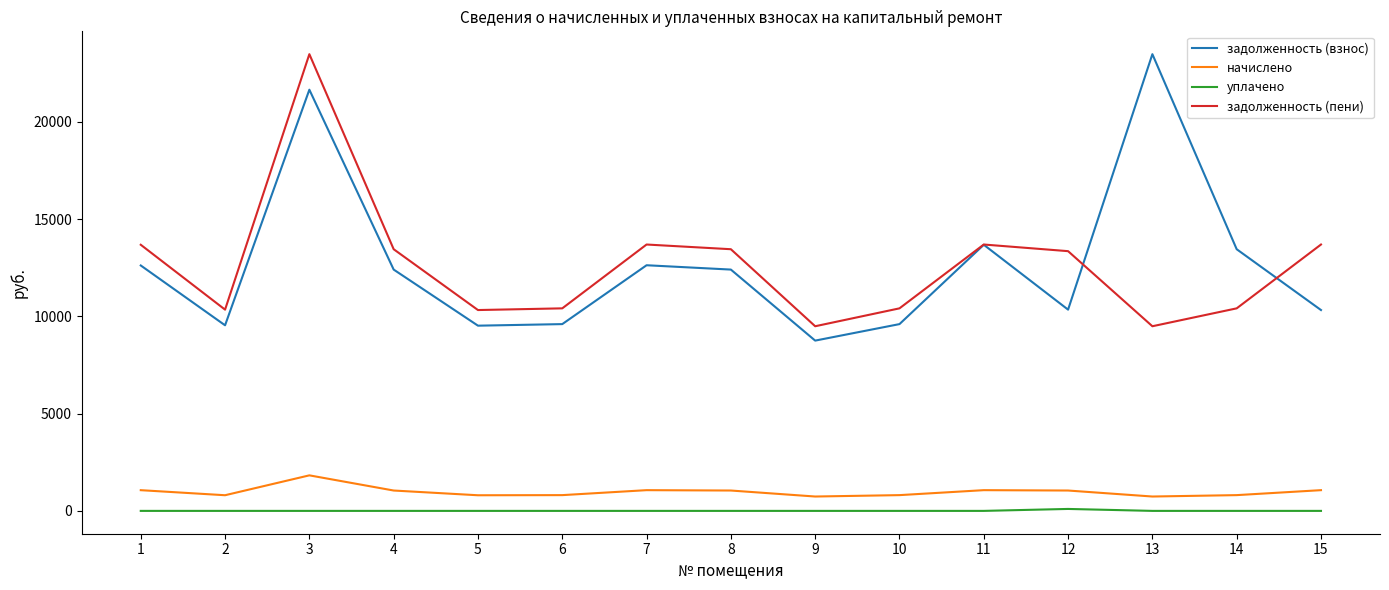

At which category is the sum across all series the highest?

3